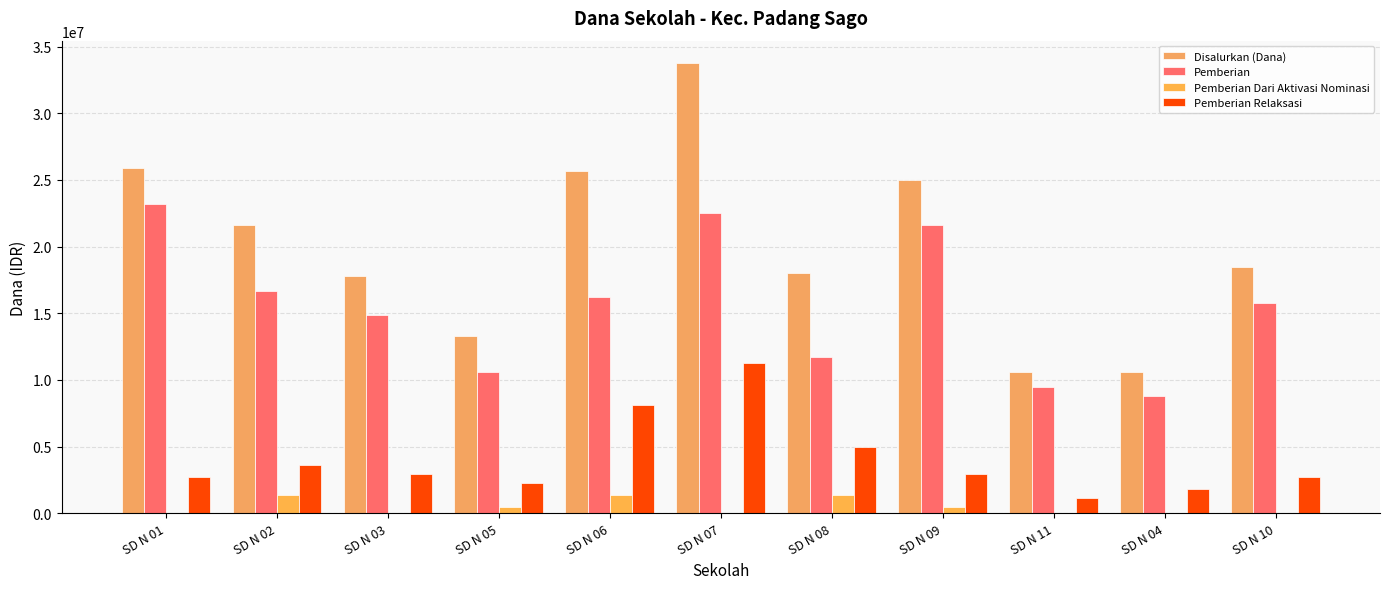

What is the maximum value shown in the chart?

33750000